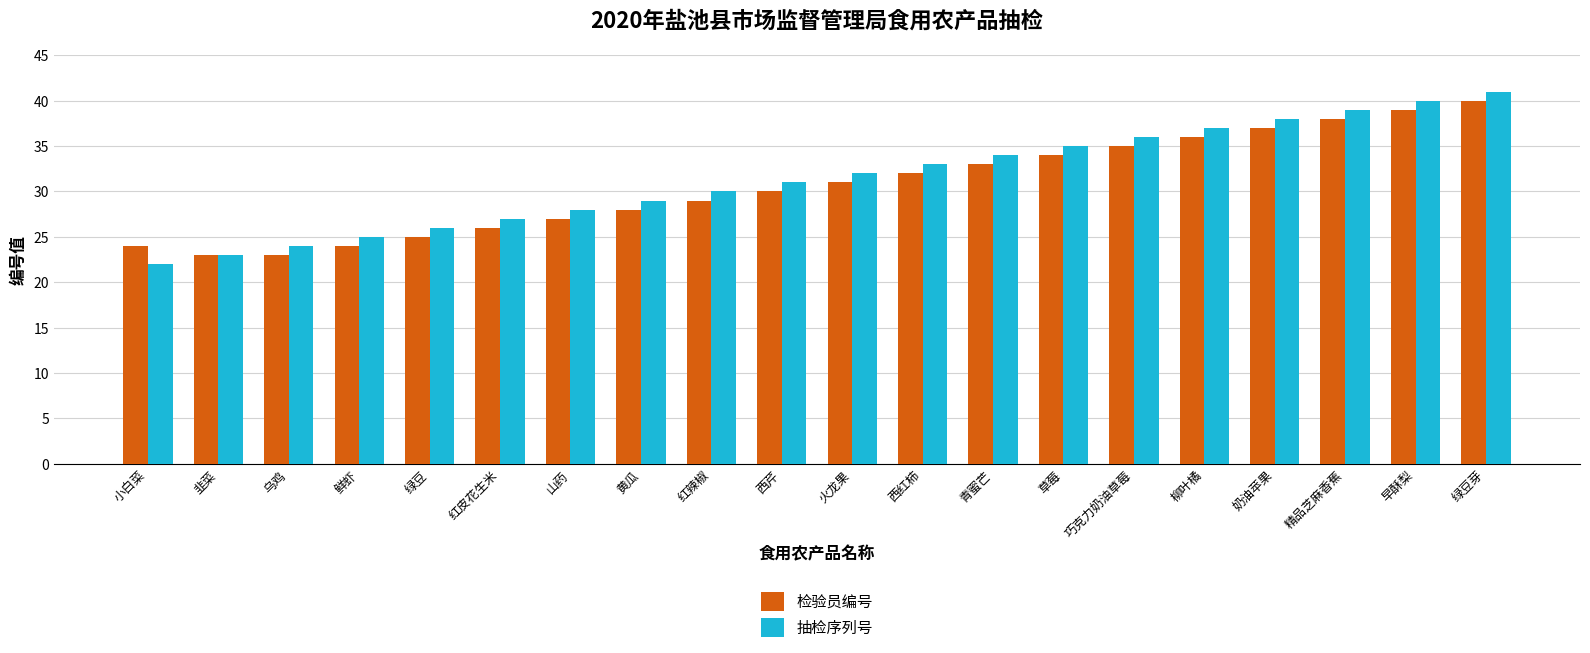

What is the maximum value for 抽检序列号?

41